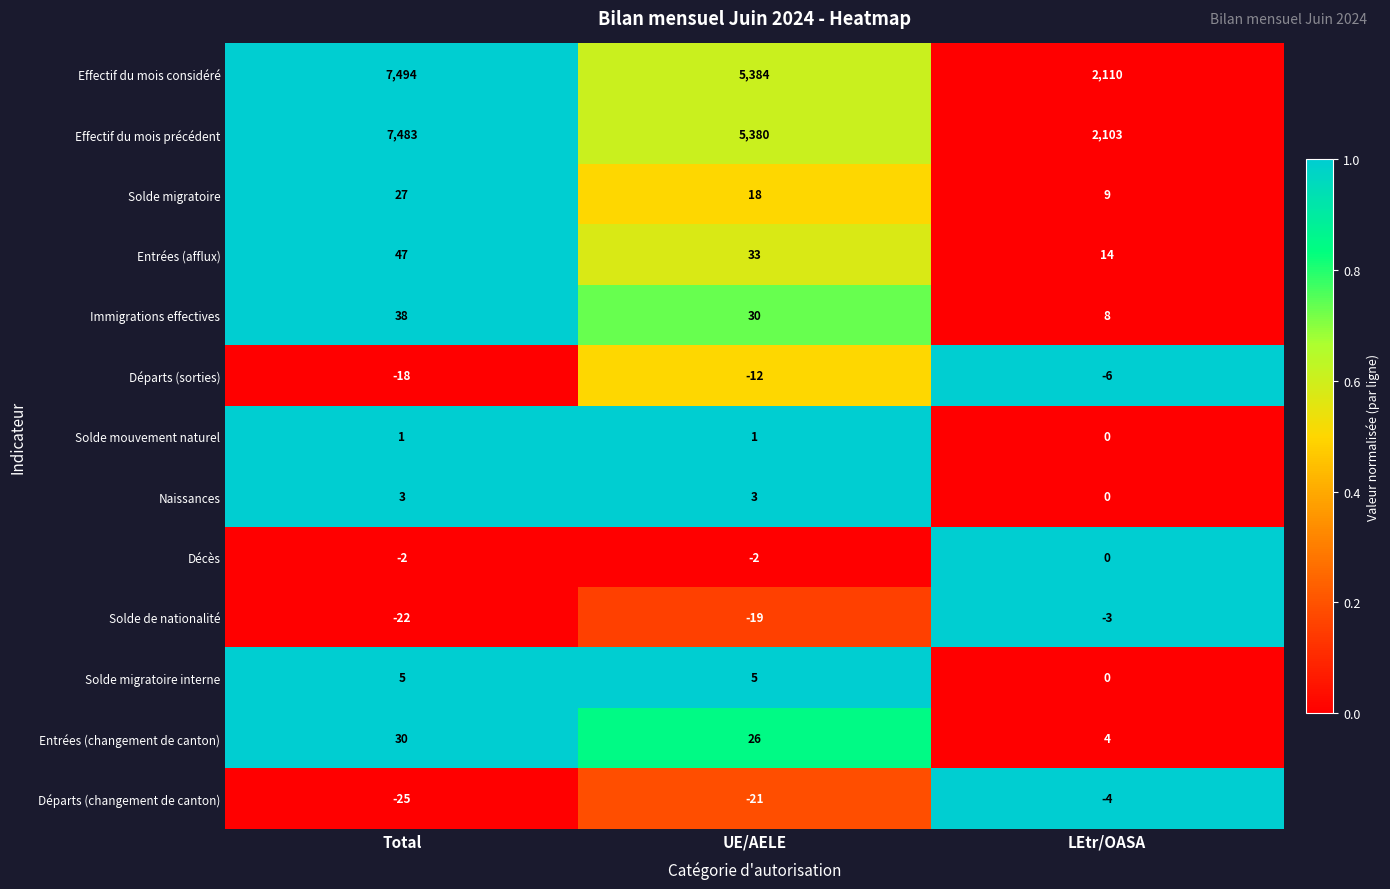

Which series has the largest range (max minus min)?

Effectif du mois considéré